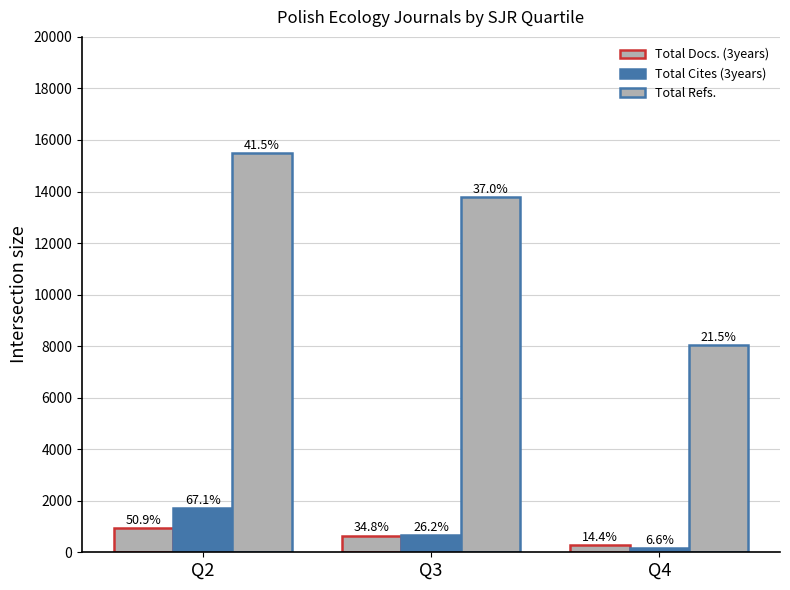

What is the minimum value shown in the chart?

170